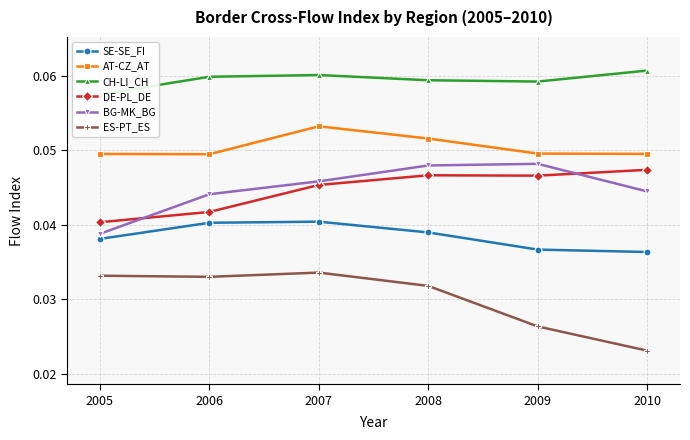

Reading left to right, extract all data points from this chart.

SE-SE_FI: 2005=0.0	2006=0.0	2007=0.0	2008=0.0	2009=0.0	2010=0.0
AT-CZ_AT: 2005=0.0	2006=0.0	2007=0.1	2008=0.1	2009=0.0	2010=0.0
CH-LI_CH: 2005=0.1	2006=0.1	2007=0.1	2008=0.1	2009=0.1	2010=0.1
DE-PL_DE: 2005=0.0	2006=0.0	2007=0.0	2008=0.0	2009=0.0	2010=0.0
BG-MK_BG: 2005=0.0	2006=0.0	2007=0.0	2008=0.0	2009=0.0	2010=0.0
ES-PT_ES: 2005=0.0	2006=0.0	2007=0.0	2008=0.0	2009=0.0	2010=0.0